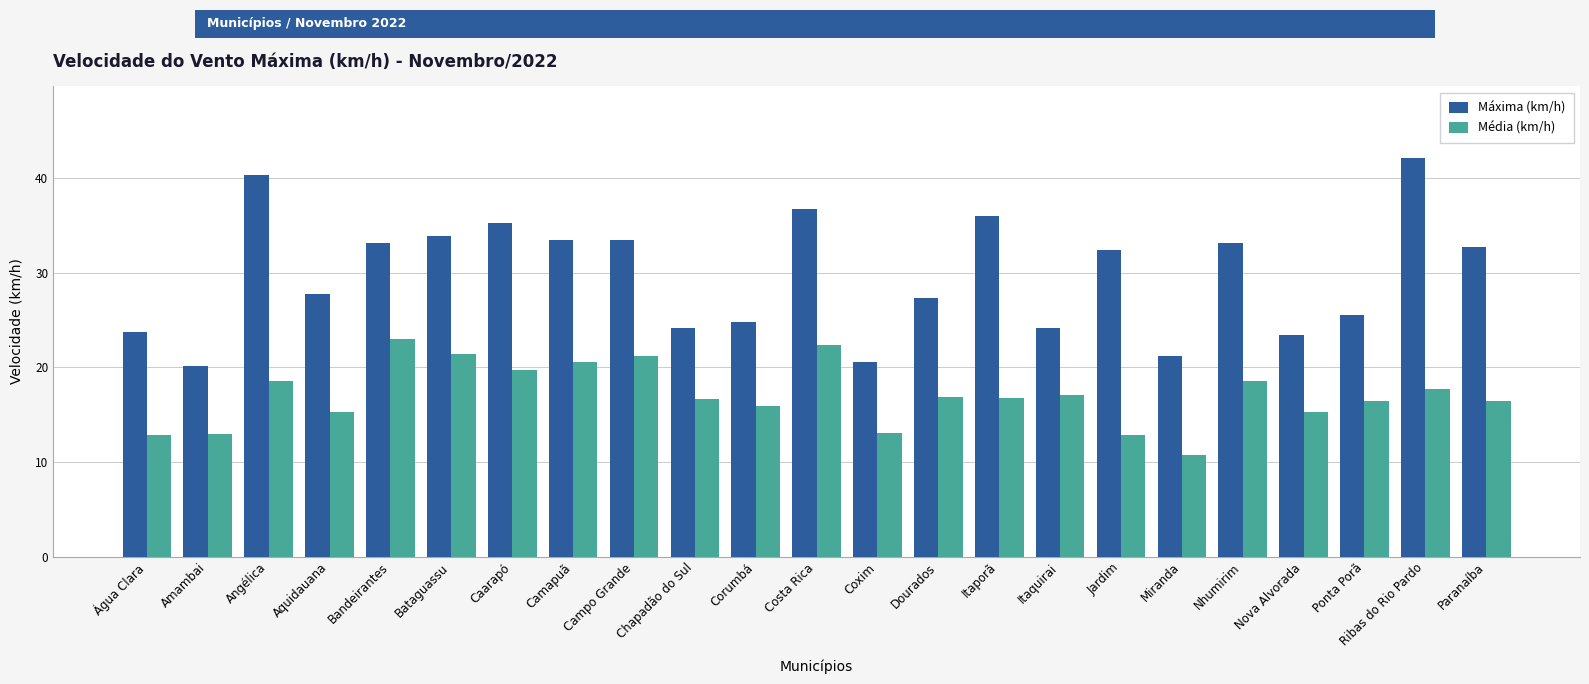

What is the label of the 19th bar from the left?

Nhumirim